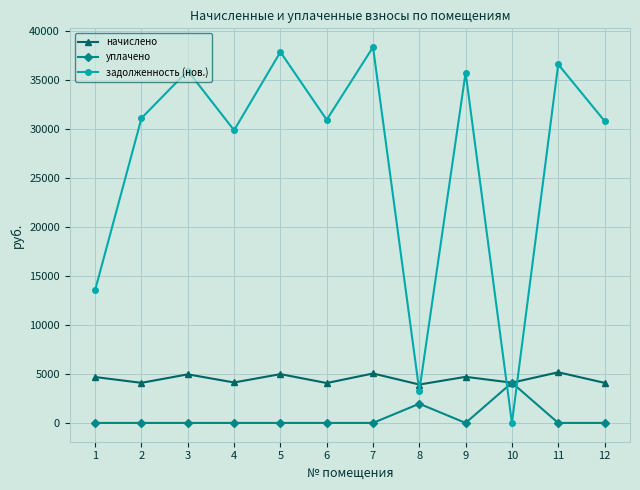

The value of задолженность (нов.) at 9 is 35761.2. True or false?

True